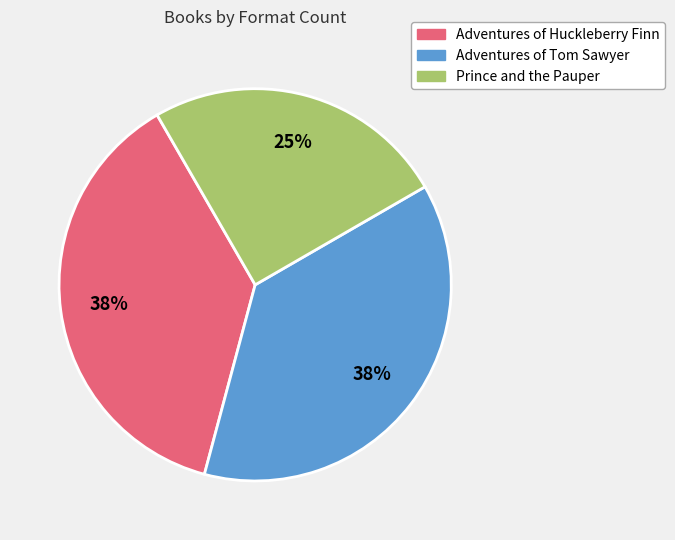

What is the smallest slice in the pie chart?

Prince and the Pauper